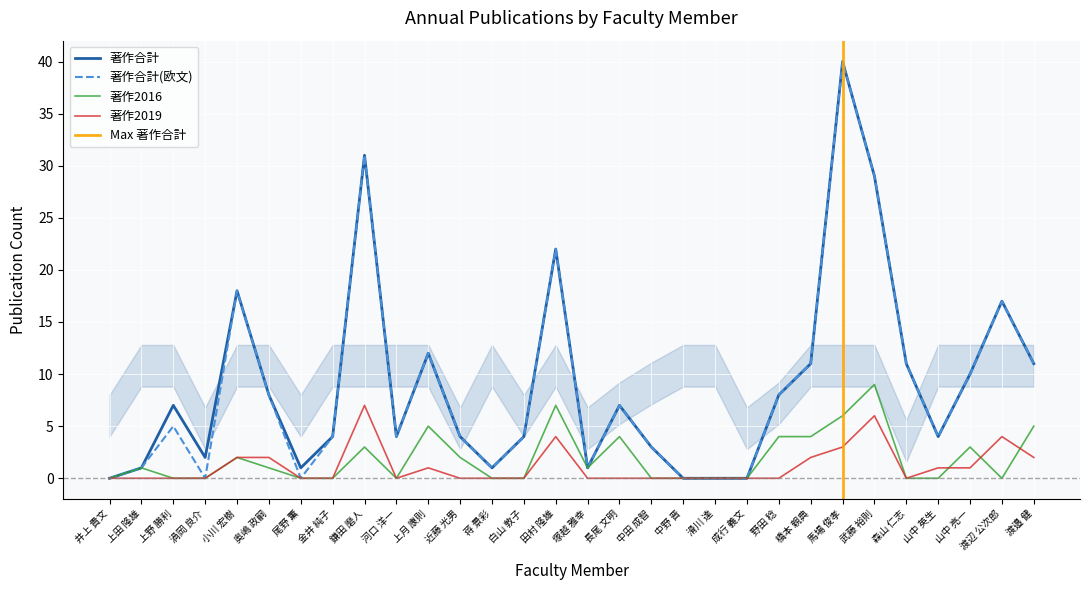

How many positive values does the 著作合計(欧文) series have?

24